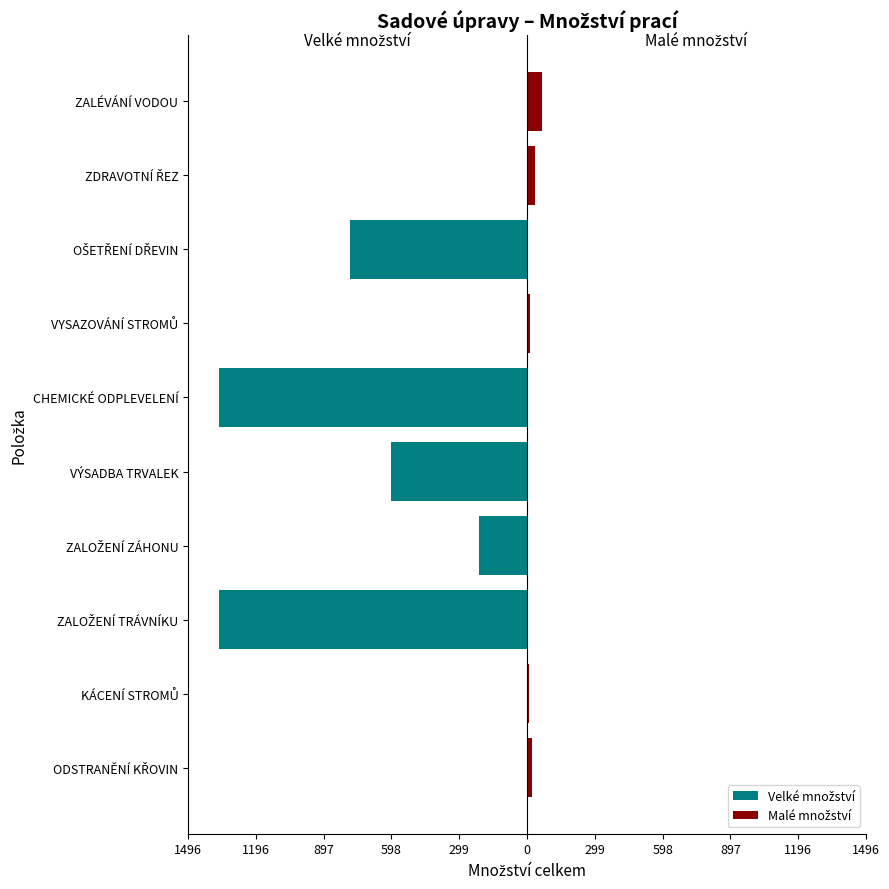

True or false: Velké množství has a value of -214.0 at ZALOŽENÍ ZÁHONU.

True